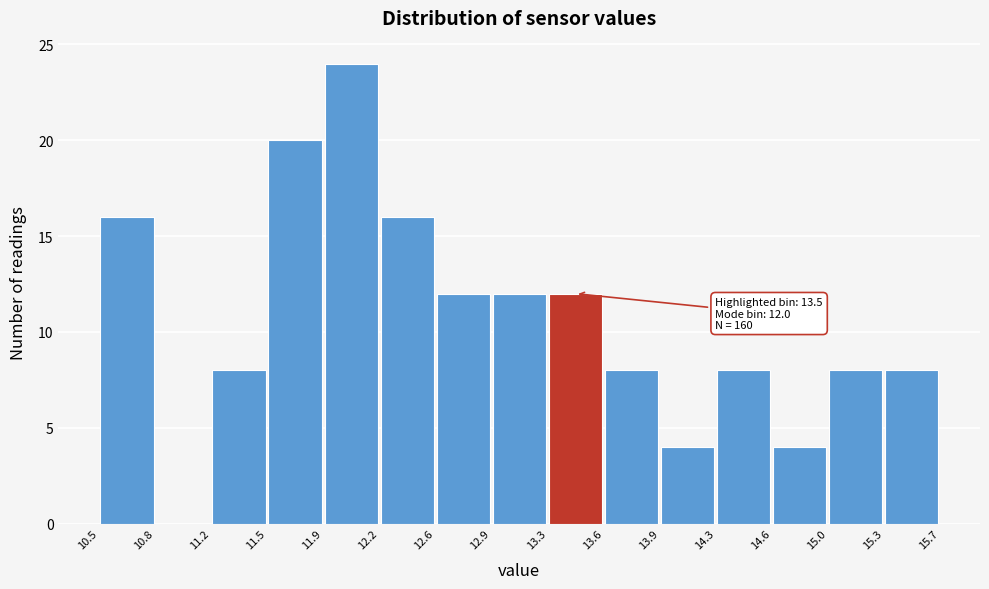

Which range on the x-axis has the tallest bar?

11.9 to 12.2